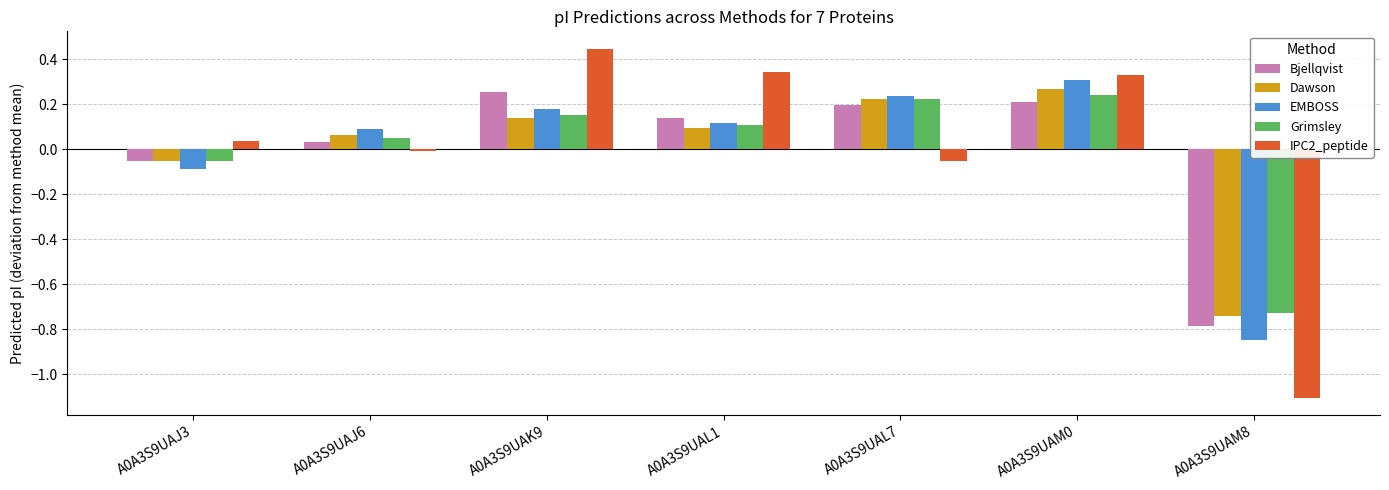

Which series has the widest spread of values?

IPC2_peptide